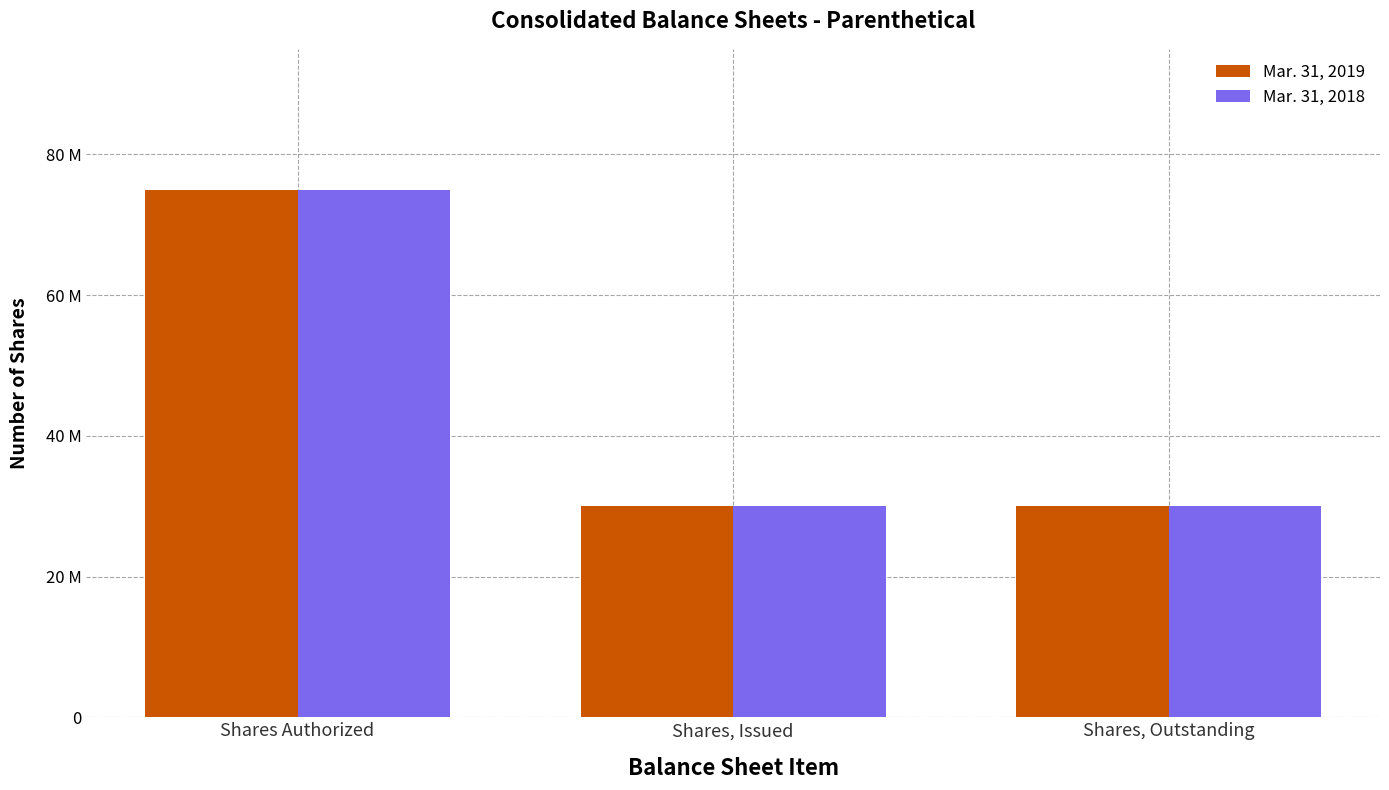

True or false: Mar. 31, 2018 has a value of 49571852 at Shares, Issued.

False